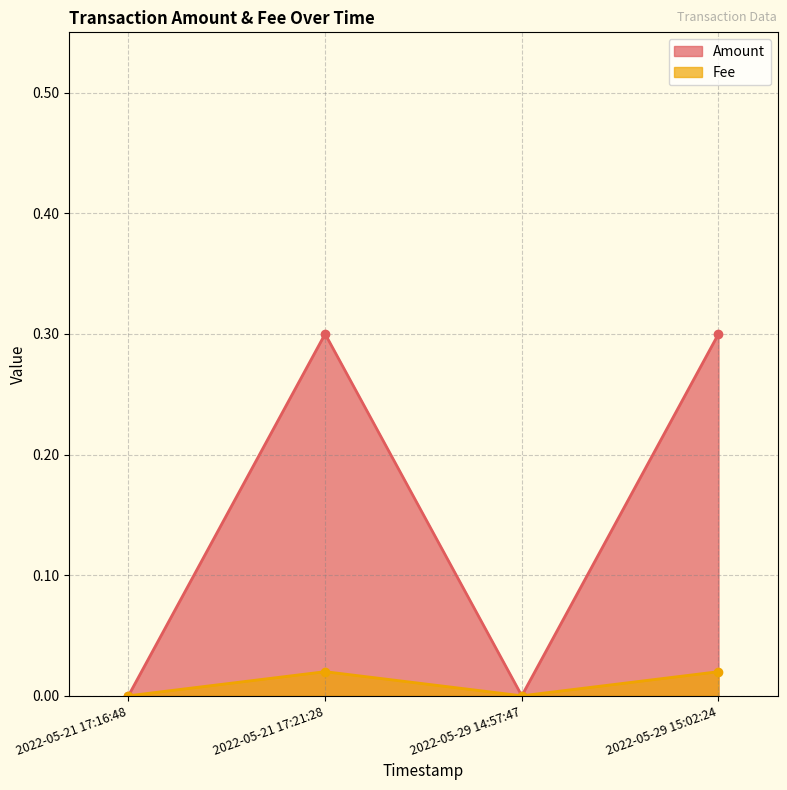

At how many categories does at least one series exceed 0?

2